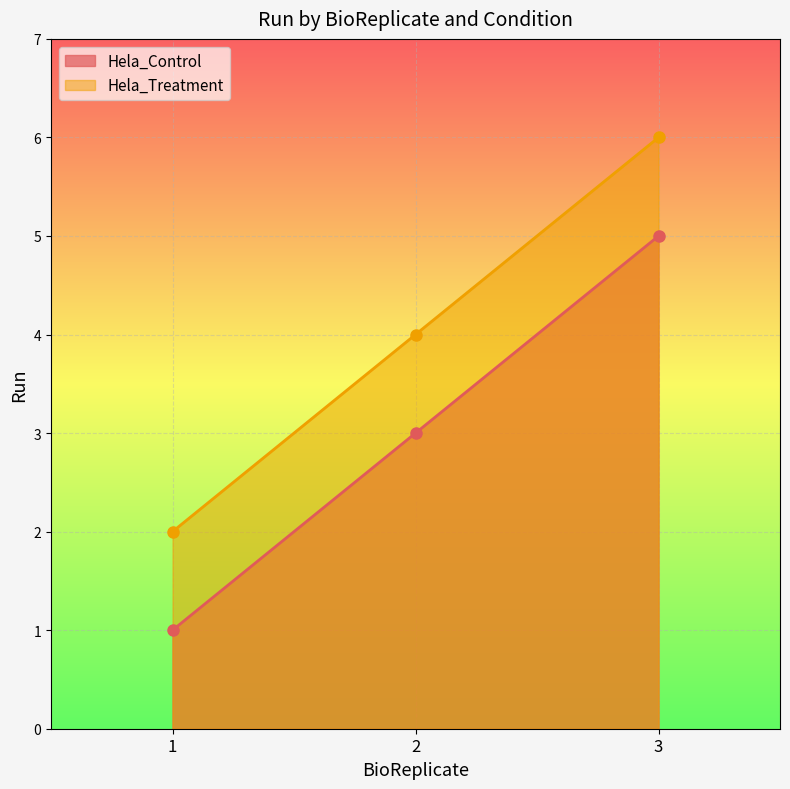

Reading right to left, extract all data points from this chart.

Hela_Control: 5	3	1
Hela_Treatment: 6	4	2